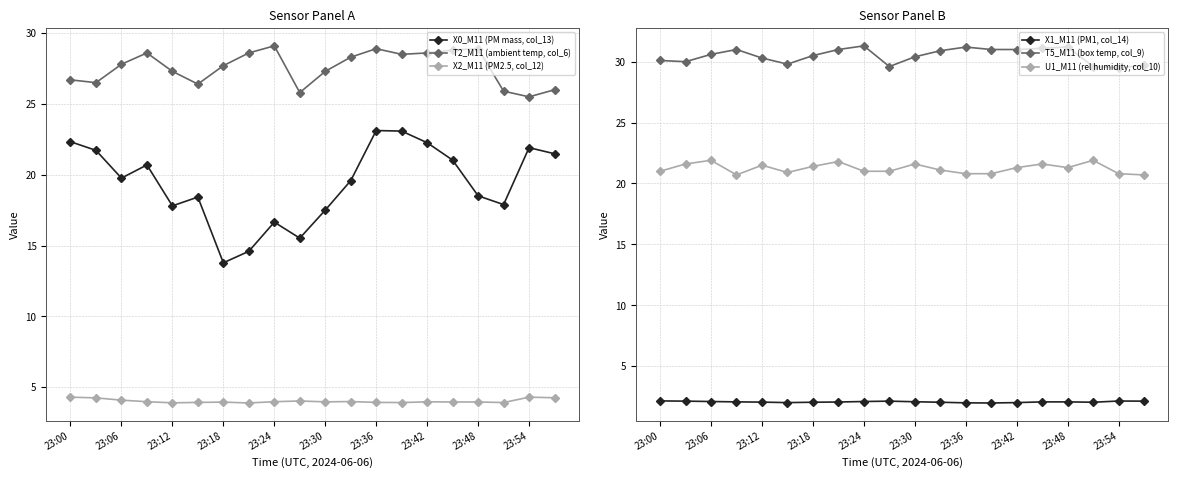

At which label does T2_M11 (ambient temp, col_6) first exceed 27?

23:06